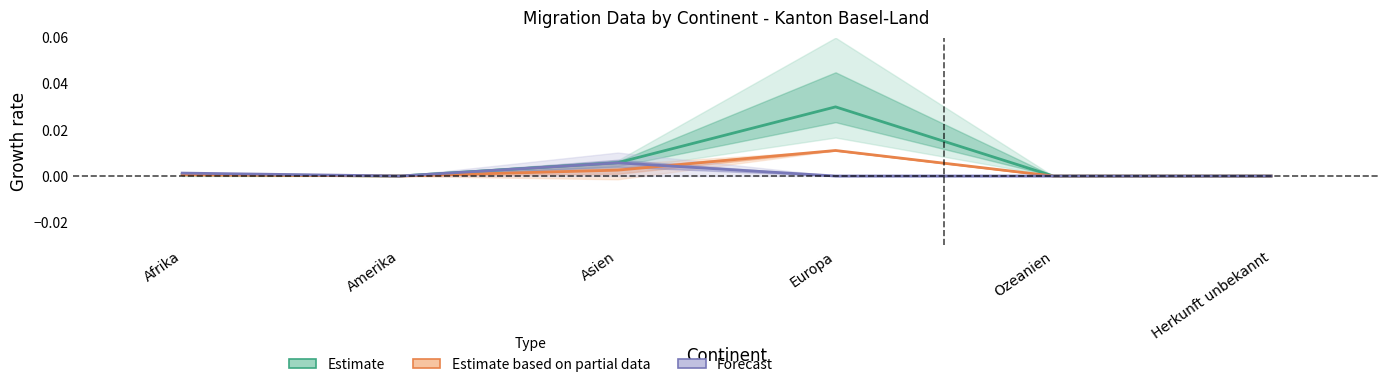

True or false: Forecast and Estimate based on partial data intersect in this chart.

True